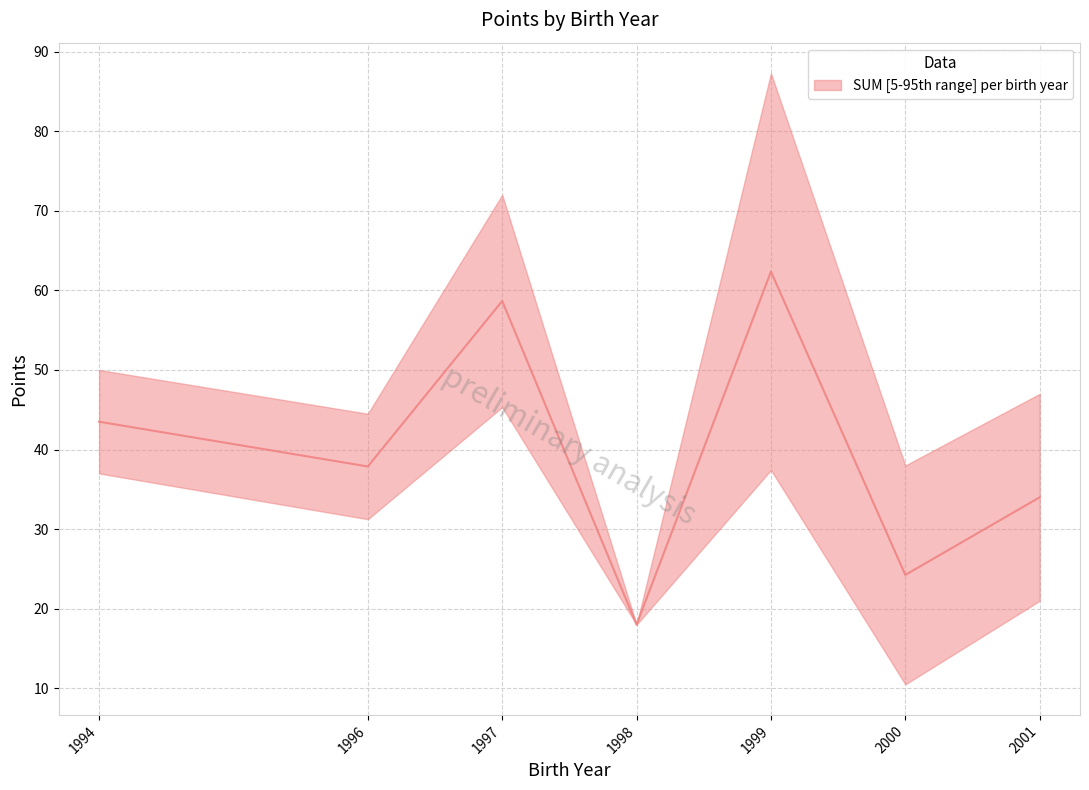

Rank the categories by value from lowest to highest.

1998, 2000, 2001, 1996, 1994, 1997, 1999